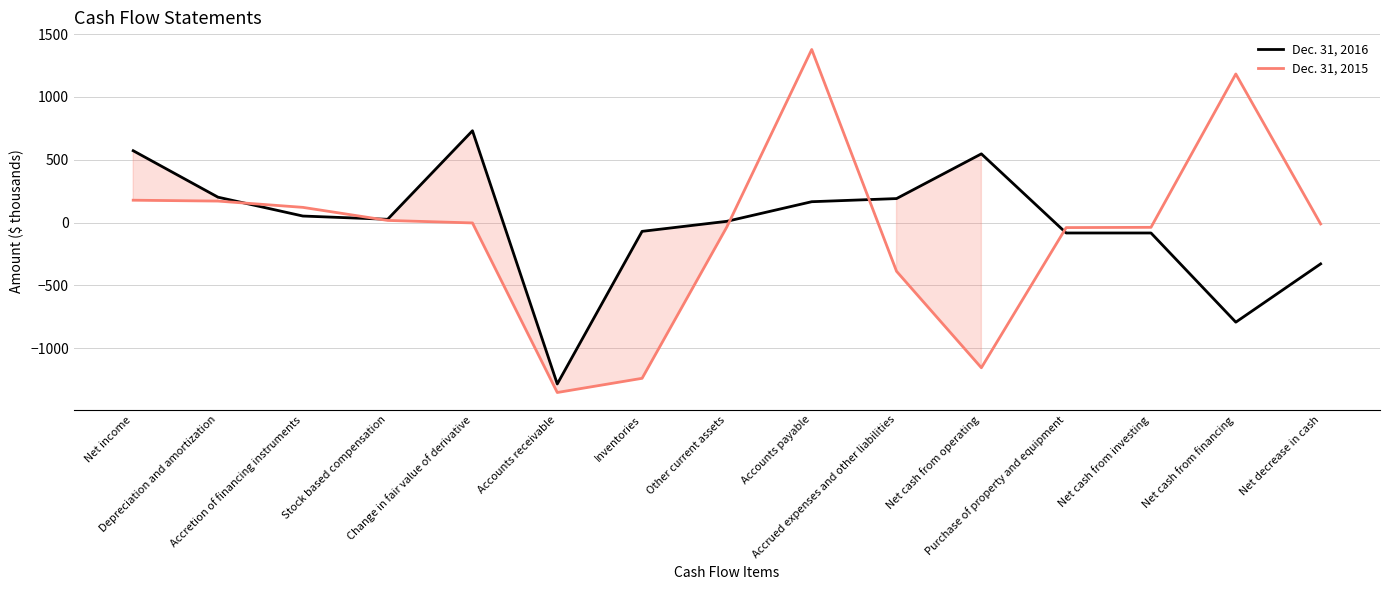

Which series has the largest range (max minus min)?

Dec. 31, 2015